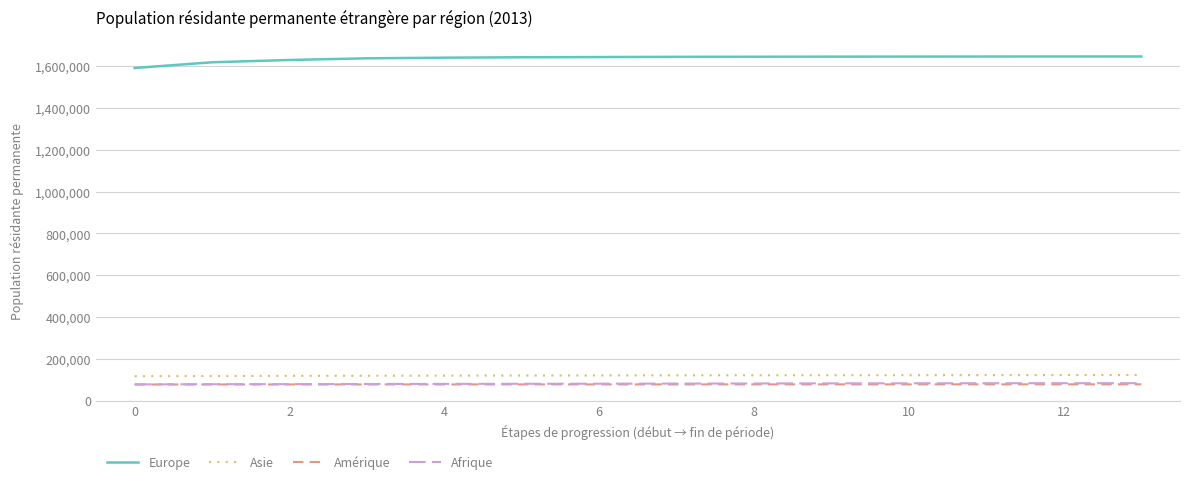

True or false: Asie and Afrique cross at least once.

False